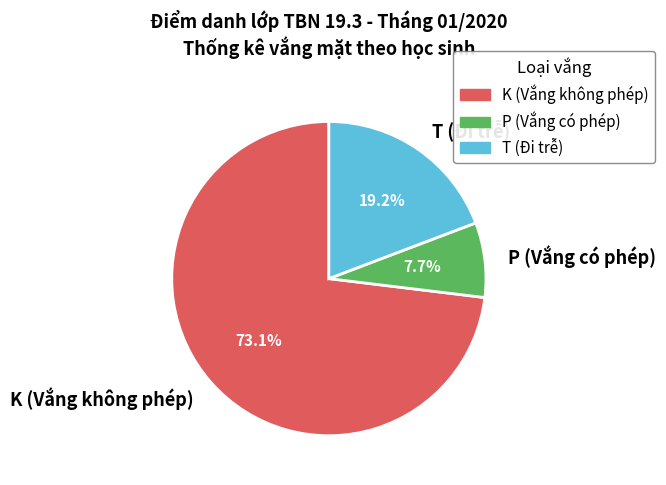

Which category has the smallest portion of the pie?

P (Vắng có phép)